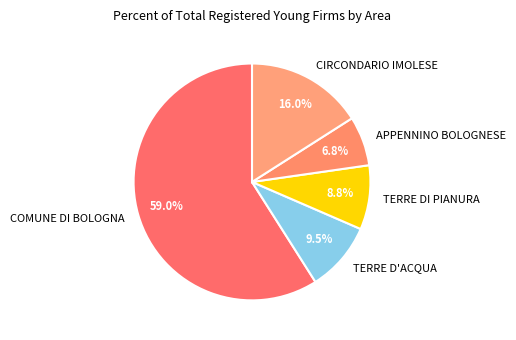

Rank the categories by value from highest to lowest.

COMUNE DI BOLOGNA, CIRCONDARIO IMOLESE, TERRE D'ACQUA, TERRE DI PIANURA, APPENNINO BOLOGNESE